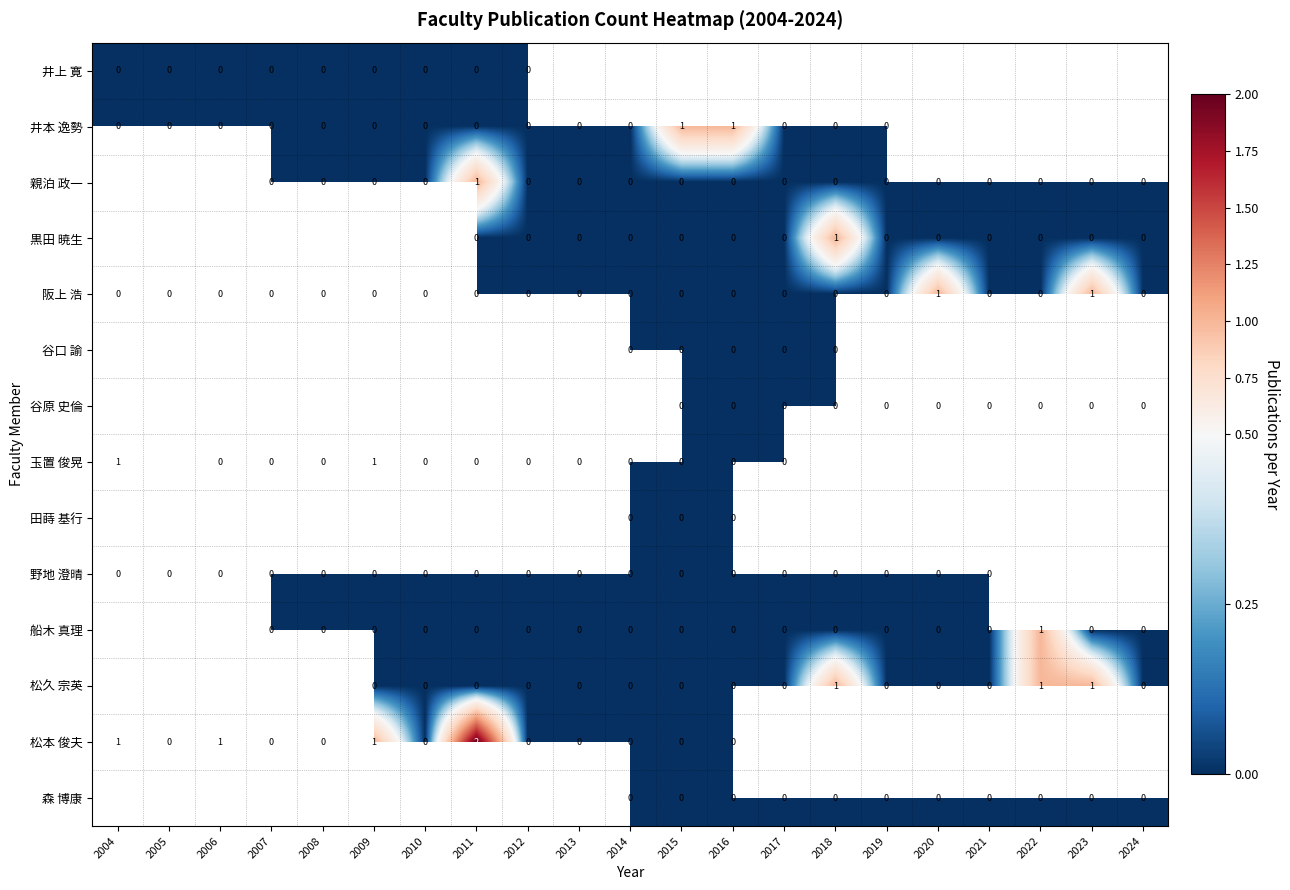

The 阪上 浩 series shows 0 at 2021. True or false?

True